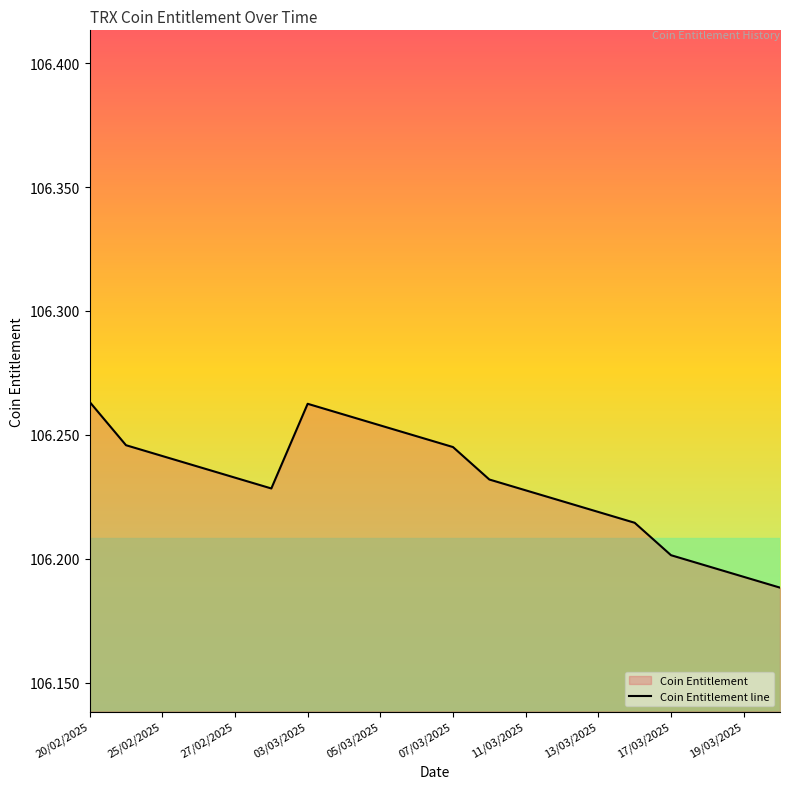

The value at 17 is 106.2. True or false?

True